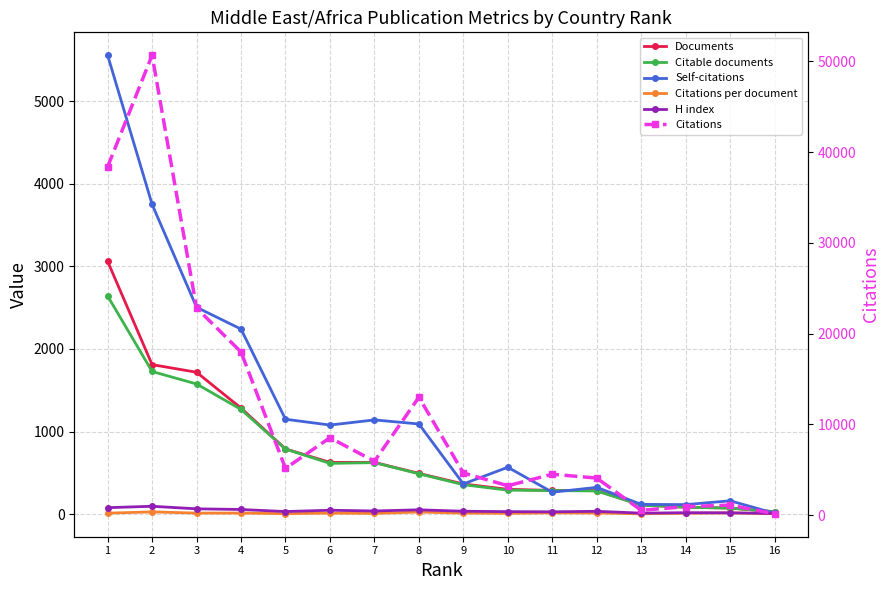

What value does the H index series have at 6?

48.0